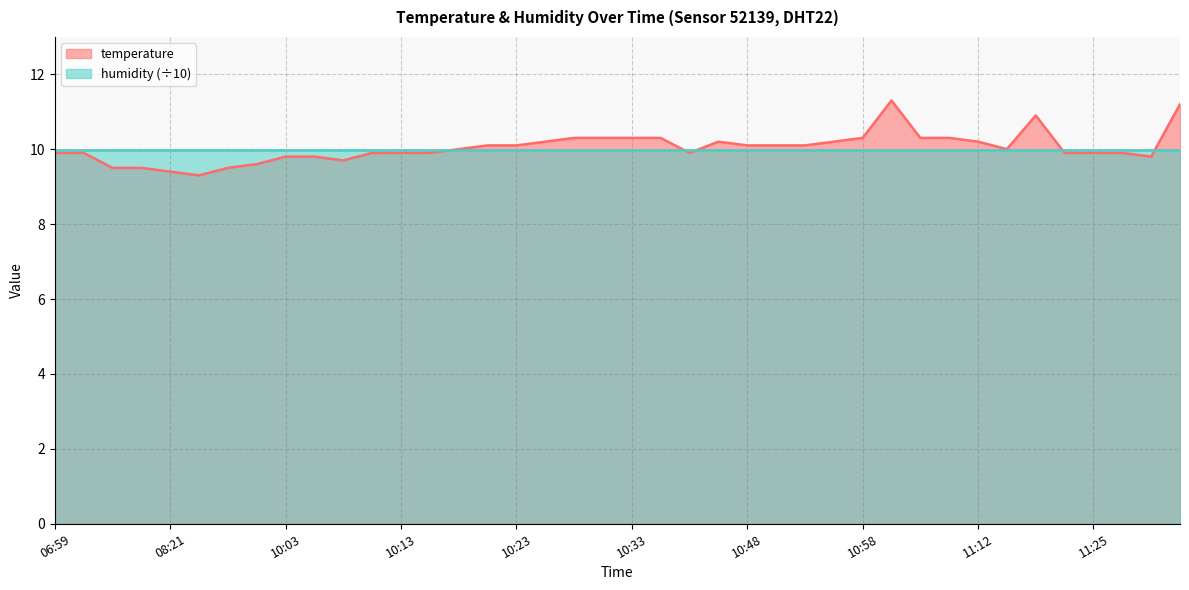

How many categories are shown in the chart?

40